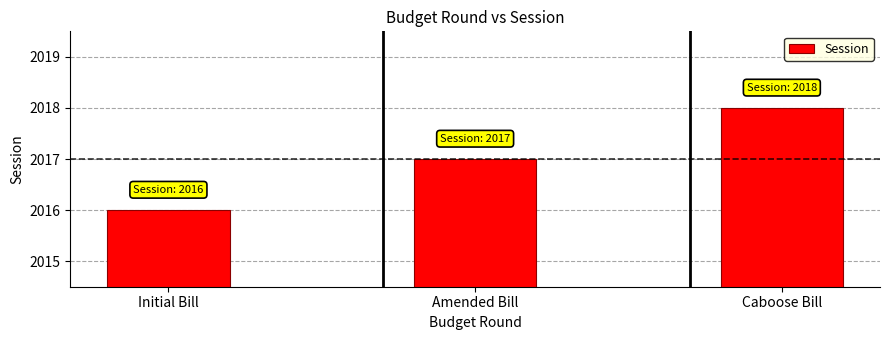

Read the value at Caboose Bill.

2018